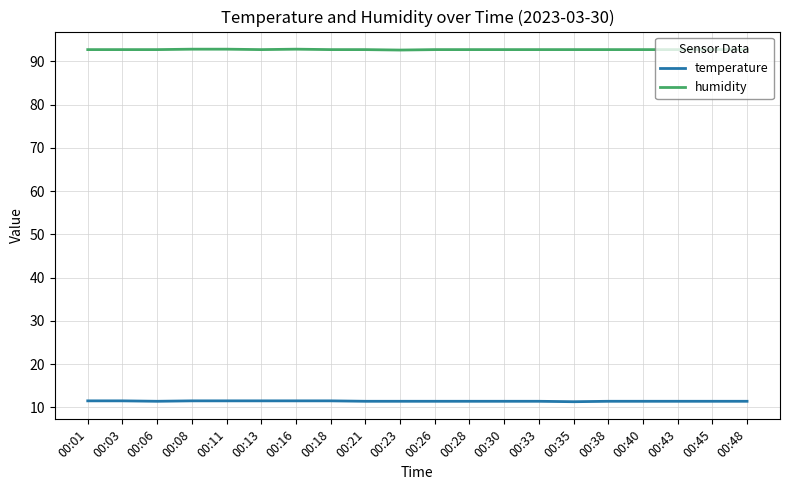

What is the difference between the maximum and minimum values in the temperature series?

0.2